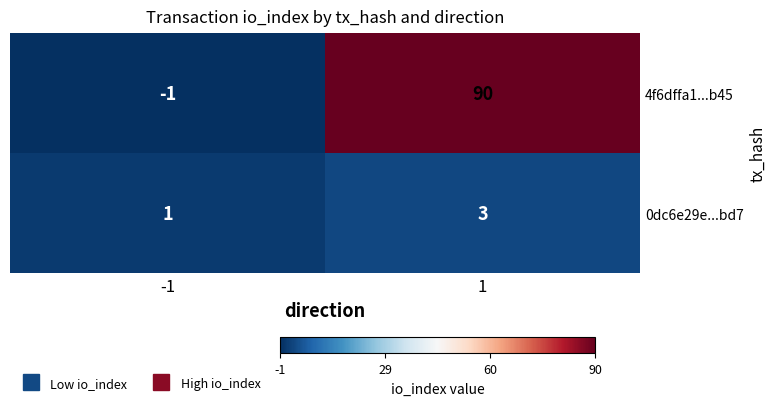

What is the difference between the highest and lowest values at 1?

87